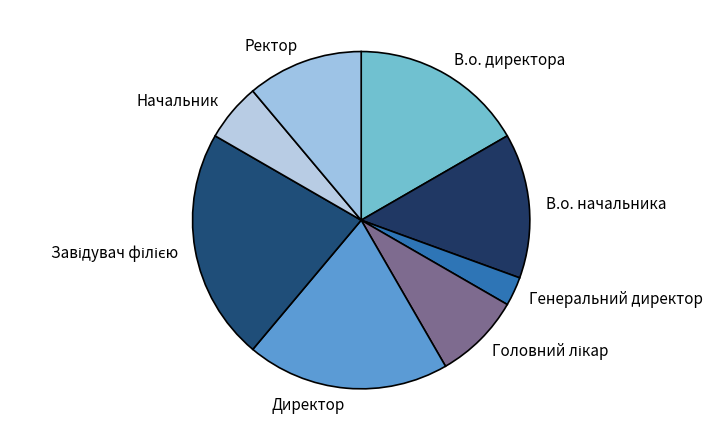

Which slice is the smallest?

Генеральний директор